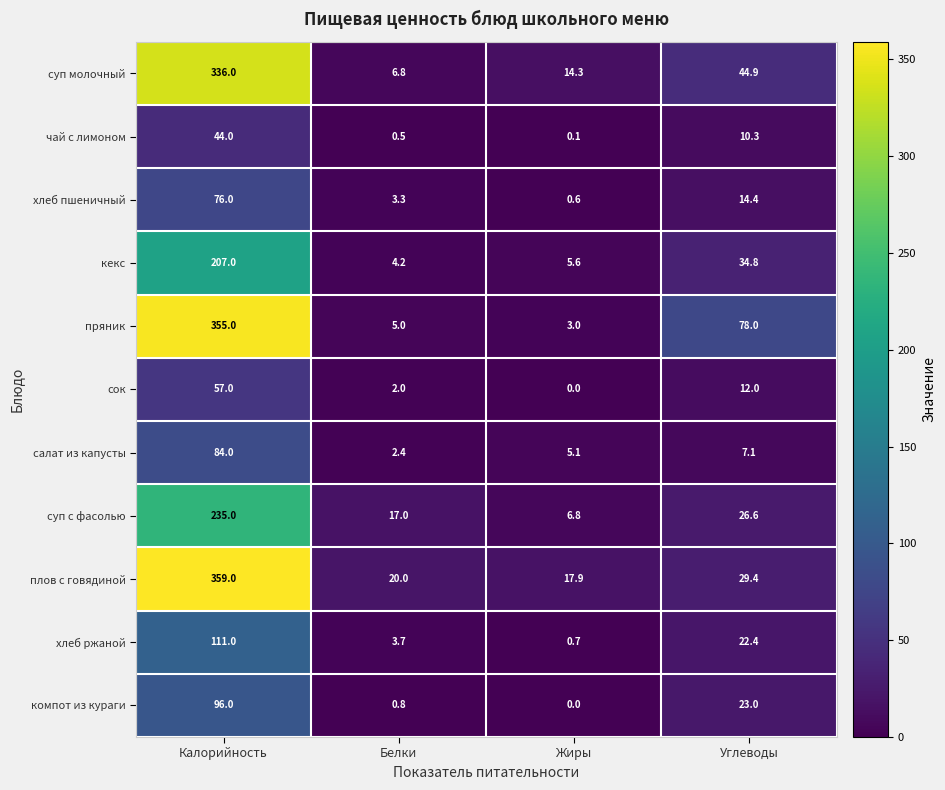

What is the maximum value for хлеб ржаной?

111.0